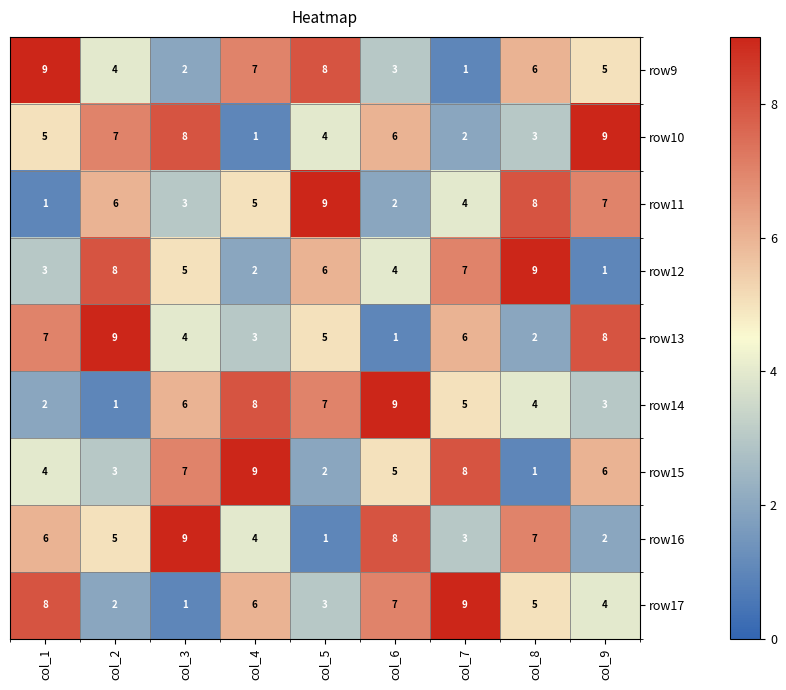

Is it true that row11 equals 8 at col_8?

True